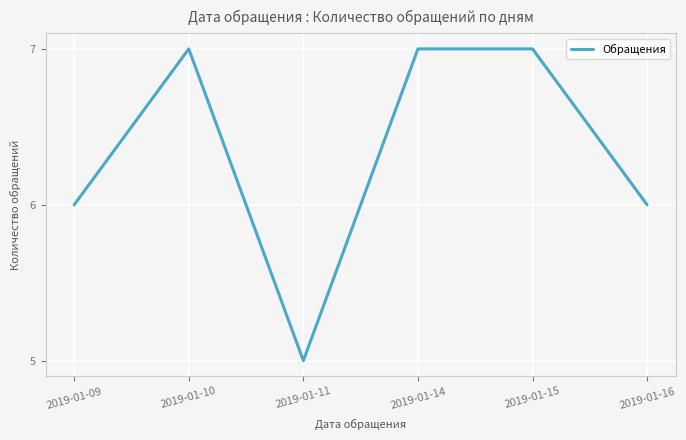

How many interior local valleys (lower than both neighbors) does the data have?

1